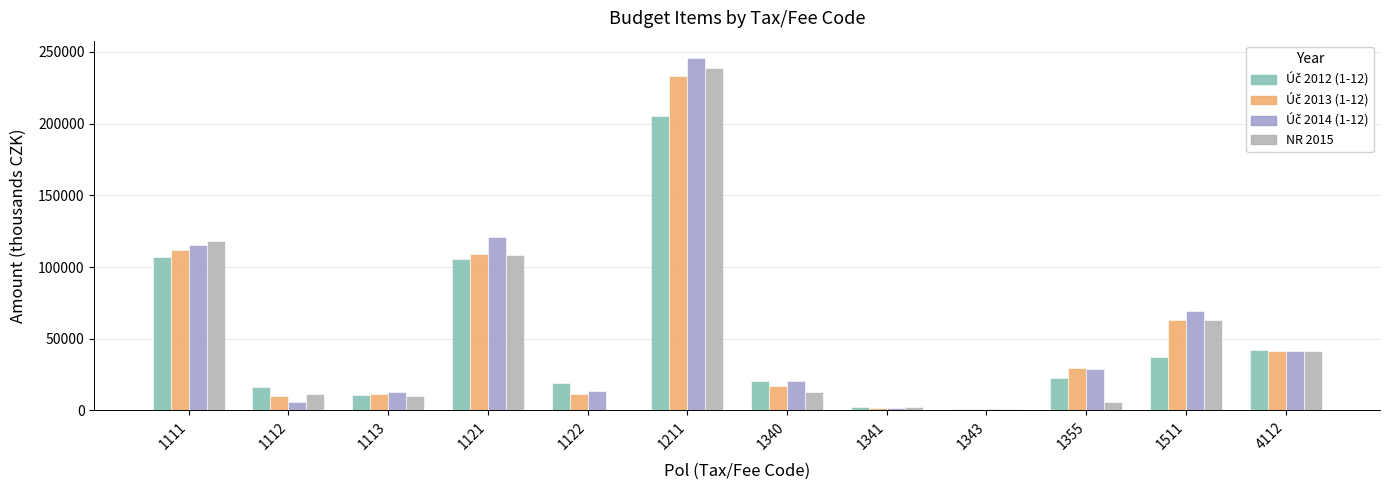

What is the highest value of the NR 2015 series?

238920.0